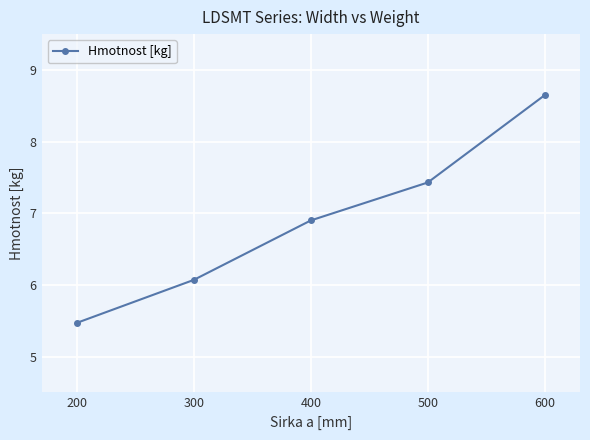

Which category has the lowest value across all series?

200